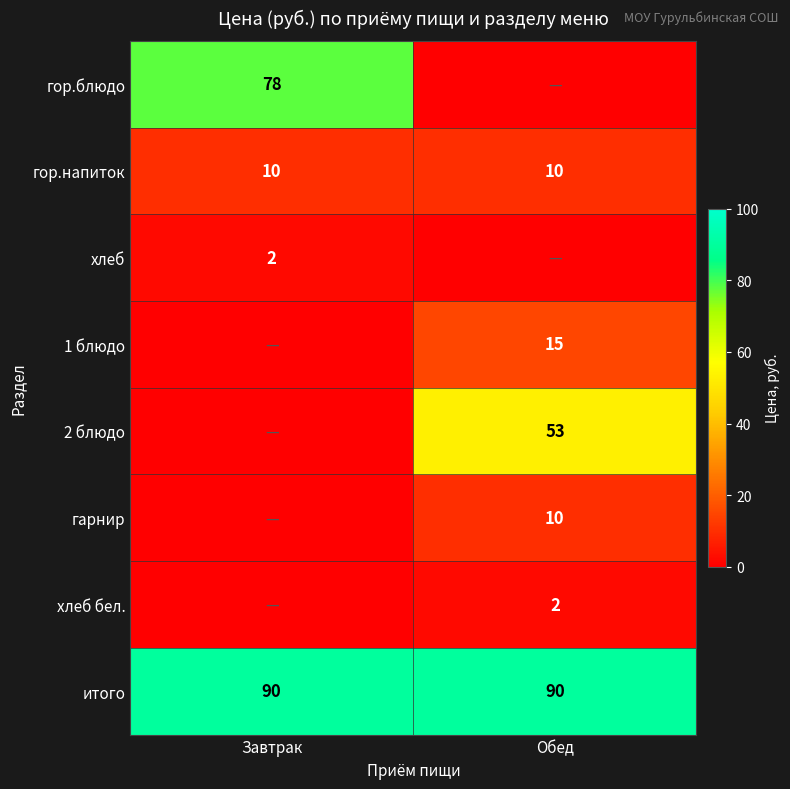

What is the minimum value for итого?

90